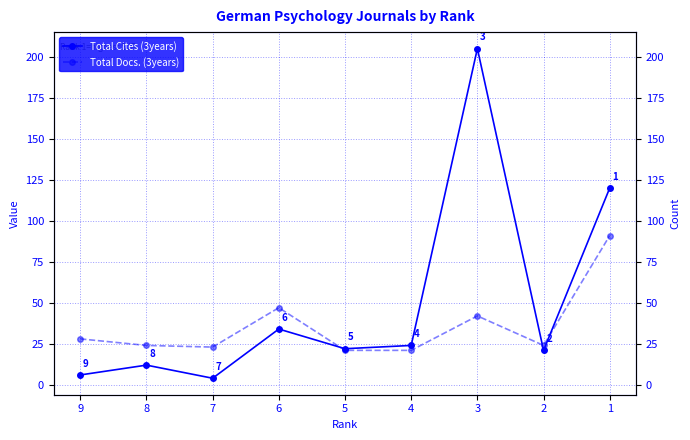

The Total Cites (3years) series shows 76 at 3. True or false?

False